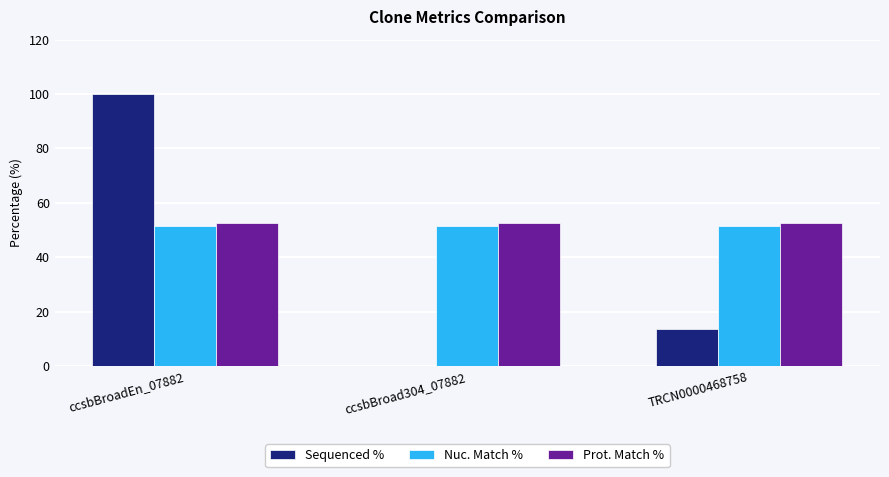

What is the sum of the Nuc. Match % values at TRCN0000468758 and ccsbBroadEn_07882?

102.6